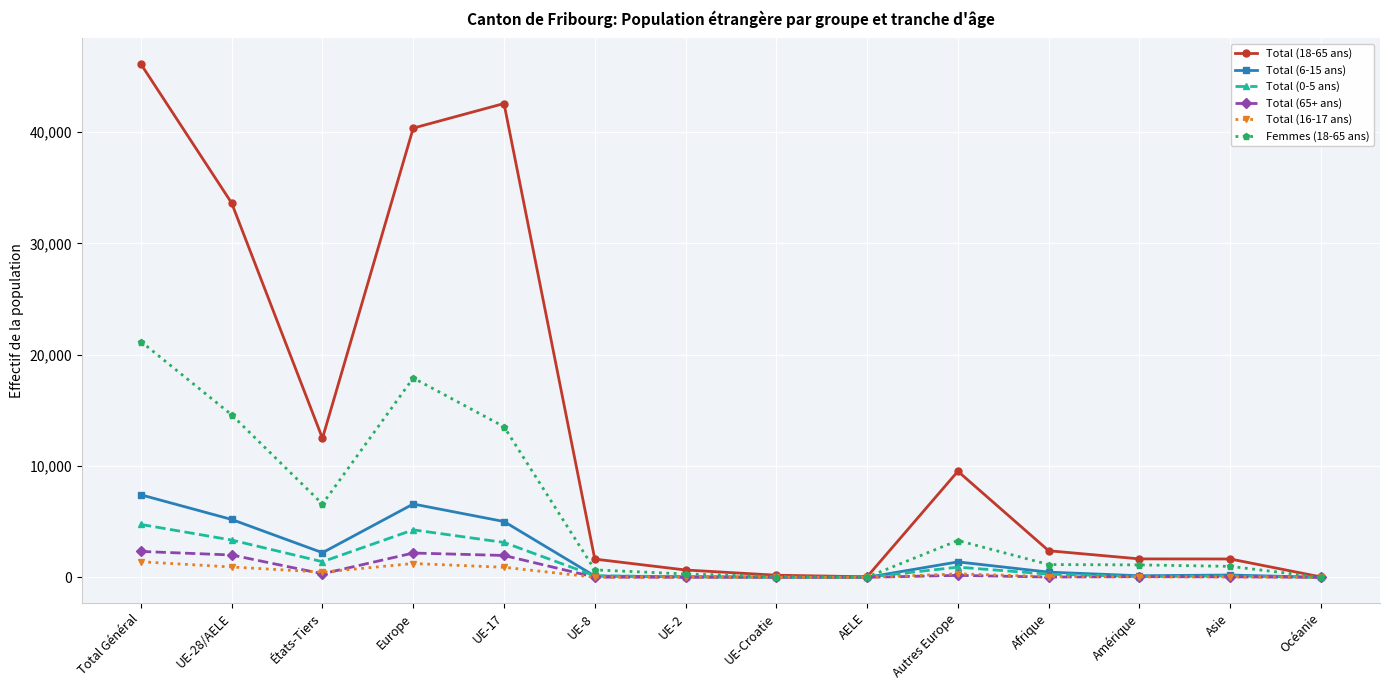

In Femmes (18-65 ans), how many points are lower than both neighbors (excluding endpoints)?

2